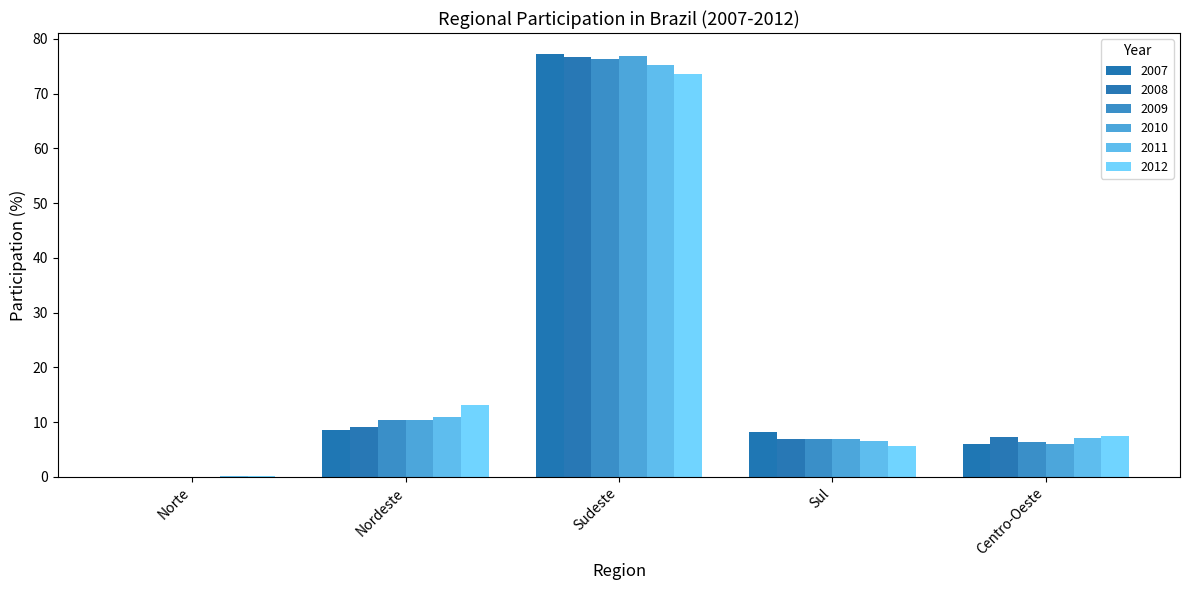

Which series has the largest total across all categories?

2007